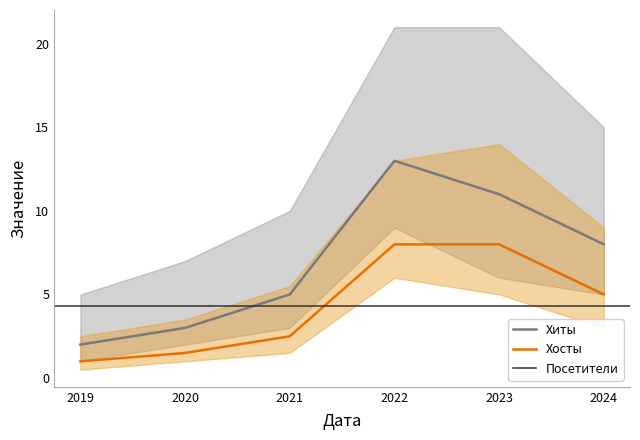

Rank the series at 2022 from highest to lowest value.

Хиты, Хосты, Посетители